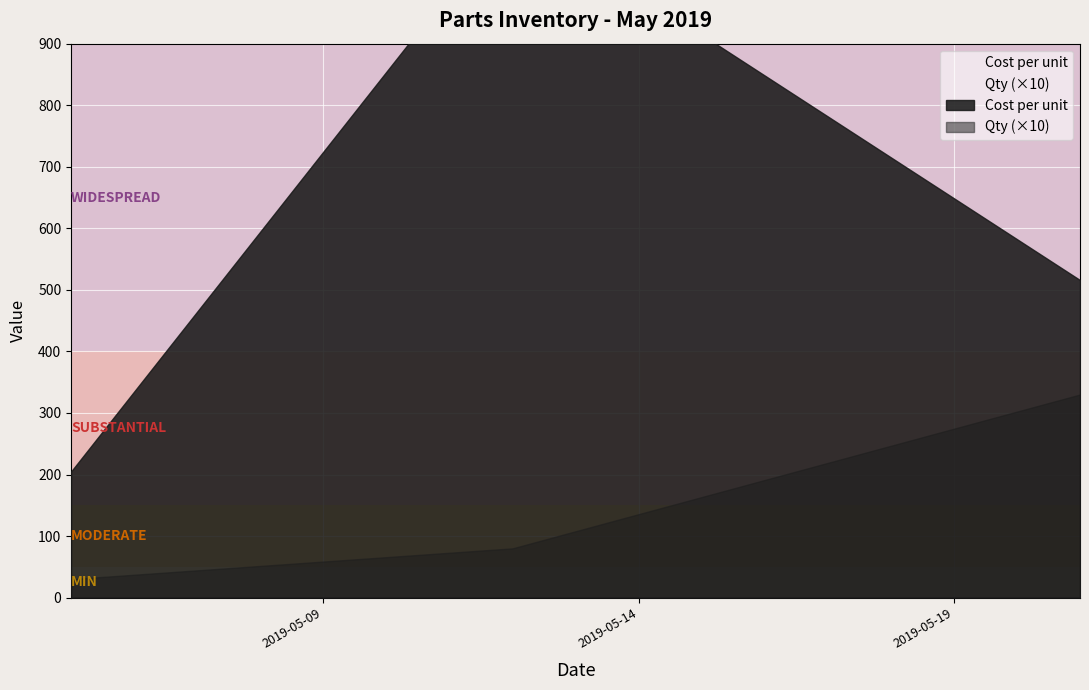

True or false: Cost per unit and $ cross at least once.

False